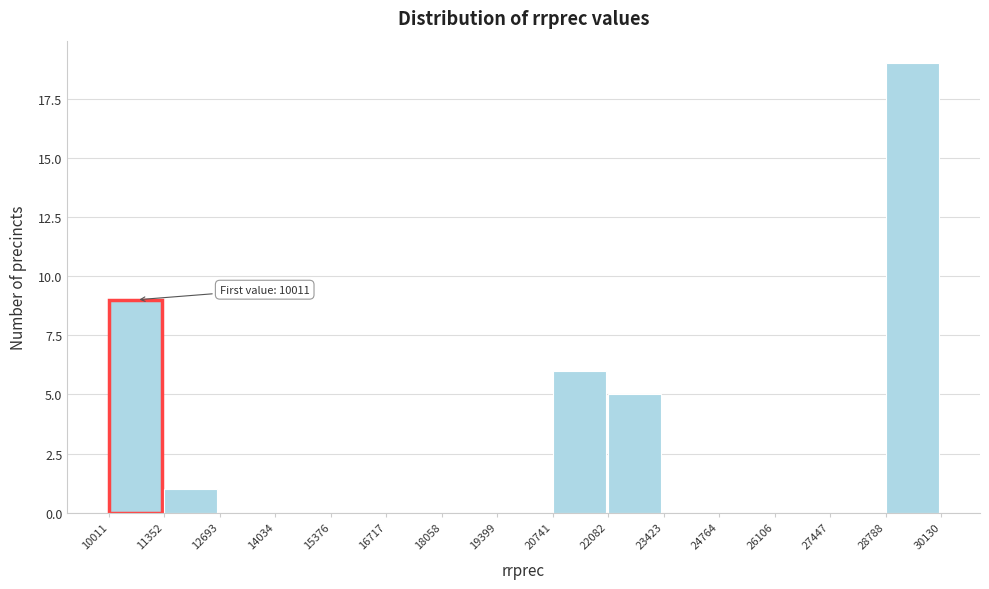

Which range on the x-axis has the tallest bar?

28788 to 30130